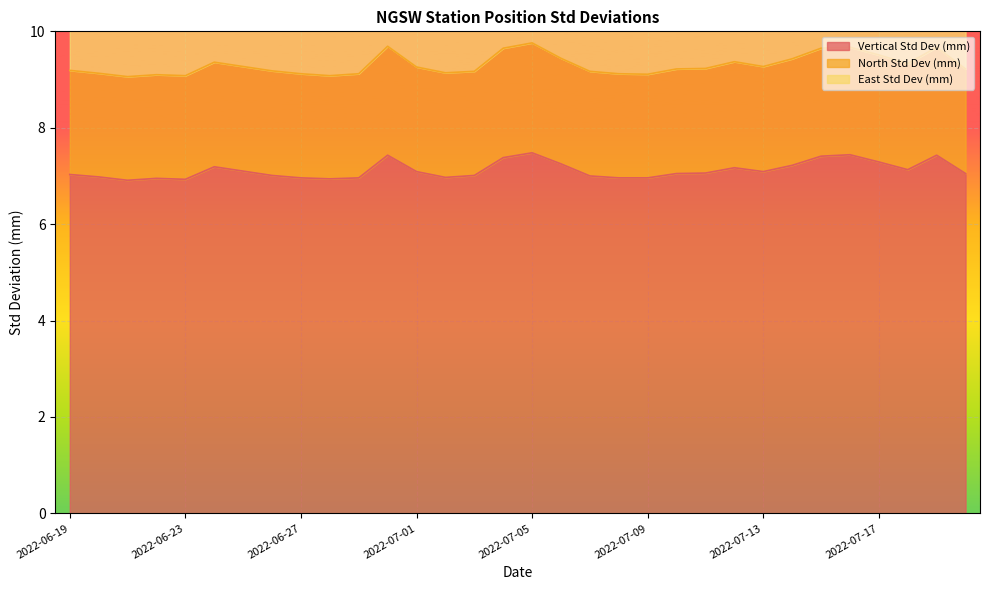

What is the value of the East Std Dev (mm) point at the 16th from the left?

11.2